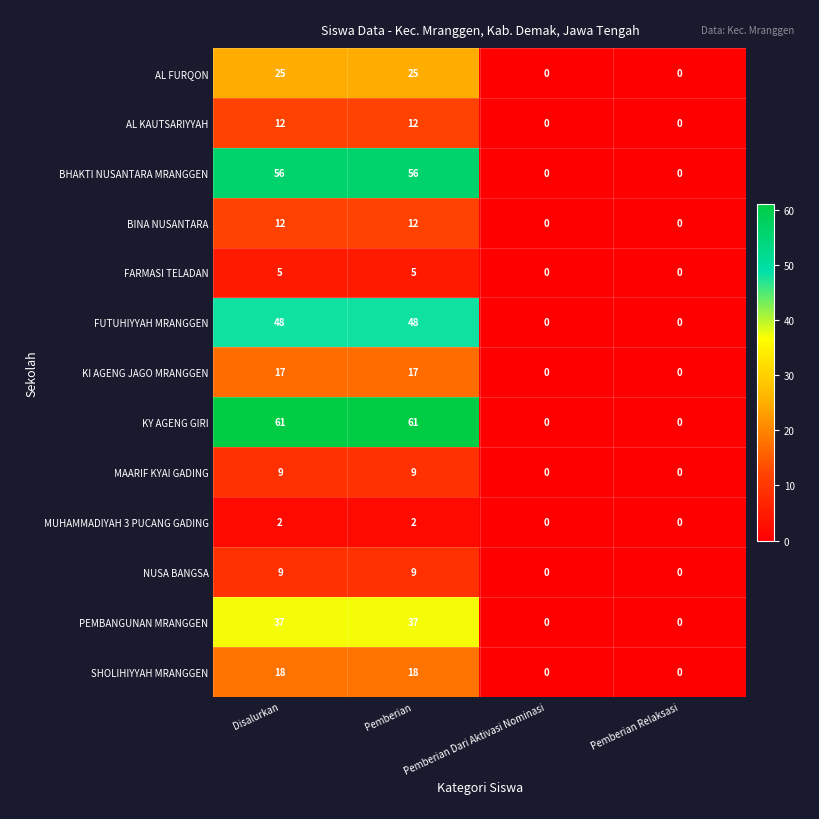

How many positive values does the FUTUHIYYAH MRANGGEN series have?

2